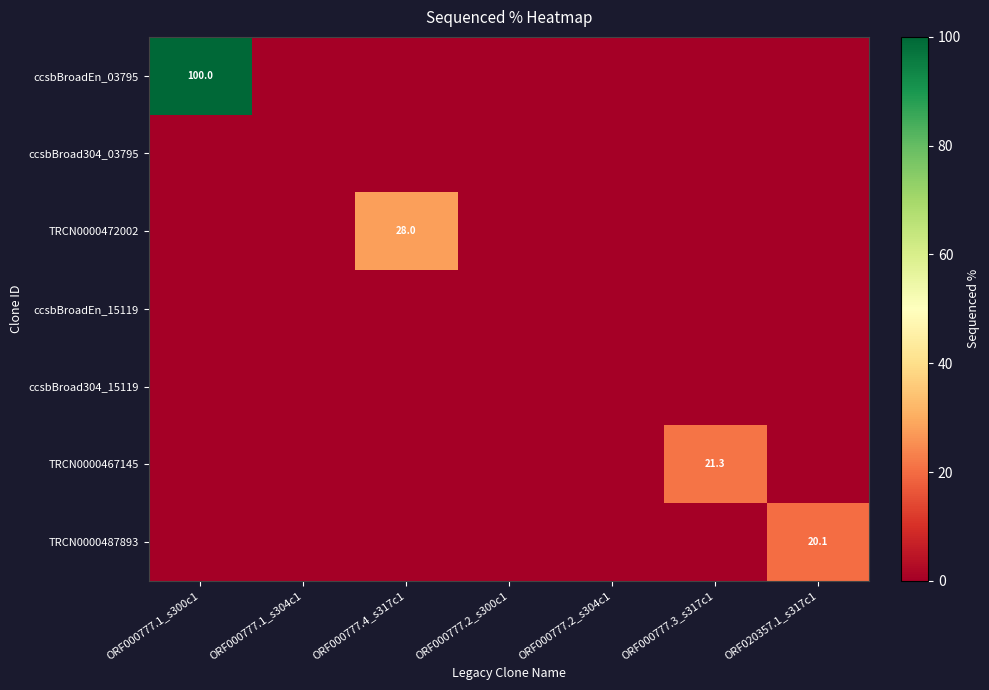

Is it true that ccsbBroadEn_03795 equals 169.9 at ORF000777.1_s300c1?

False